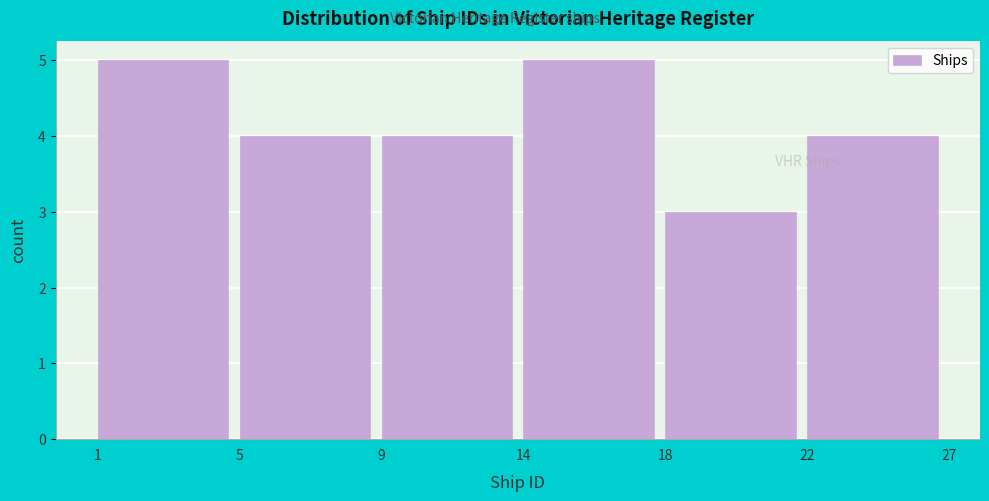

Reading right to left, what are all the values shown in this chart?

22=4	18=3	14=5	9=4	5=4	1=5